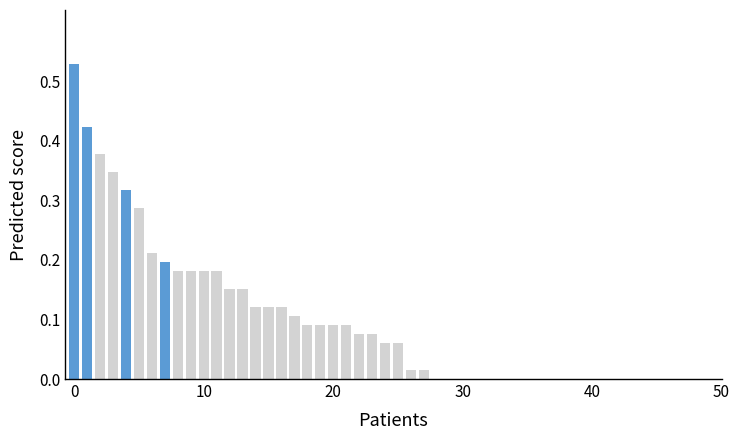

Read the value at 12.

0.2